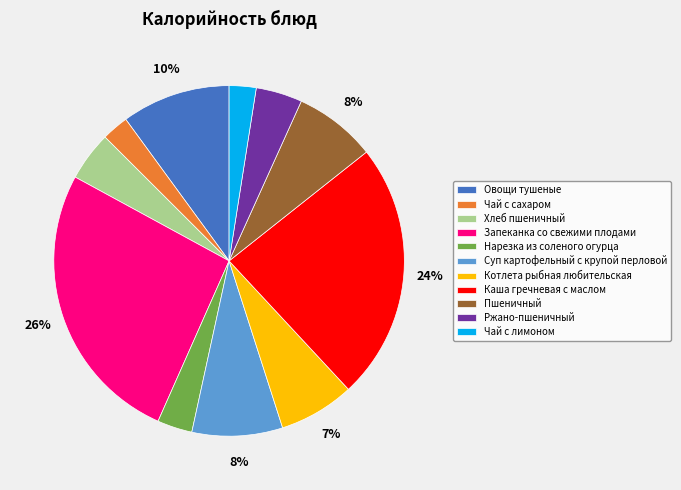

How many slices are in this pie chart?

11